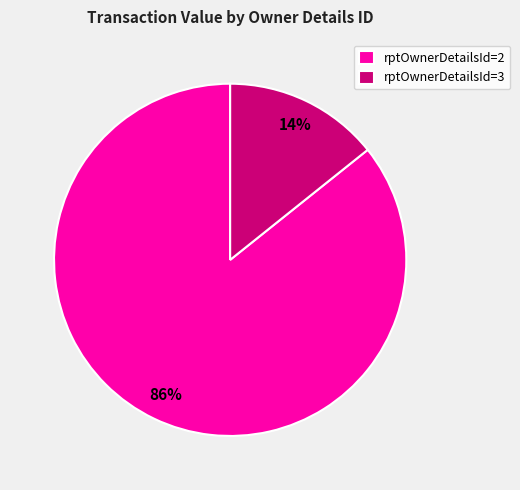

Is it true that rptOwnerDetailsId=2 is 86% of the pie?

True